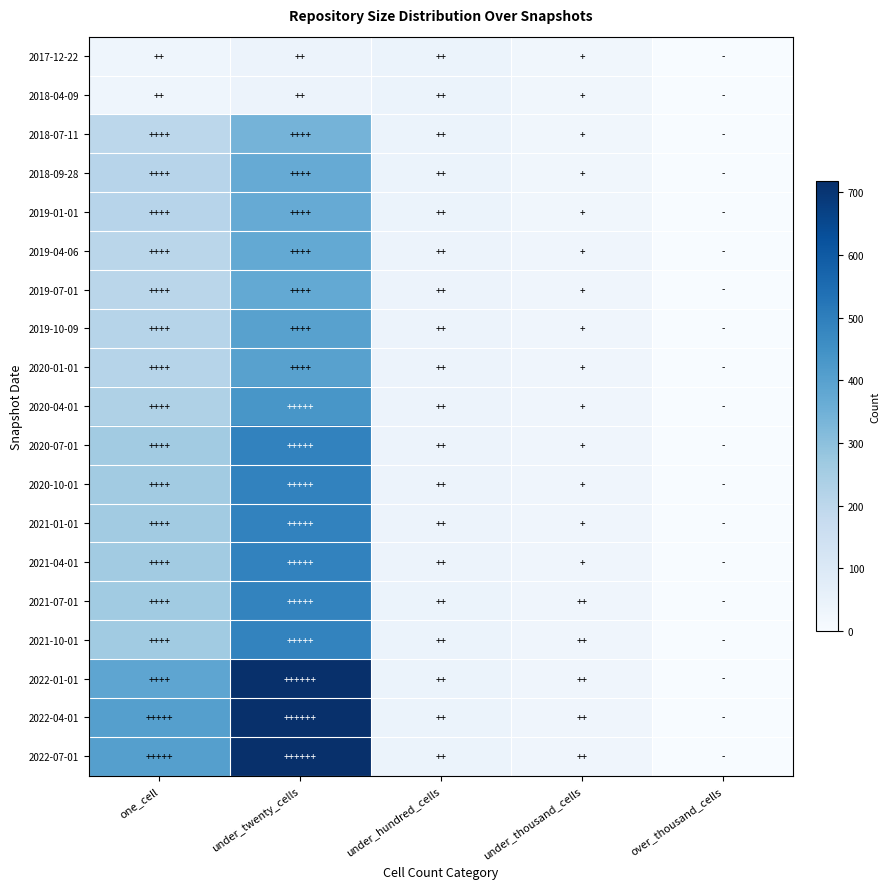

What is the spread (max minus min) of values at under_thousand_cells?

5